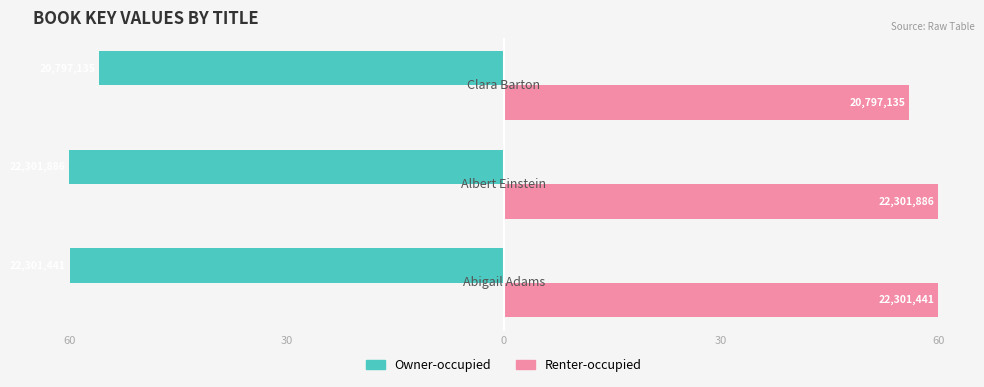

Rank the series by their average value, from lowest to highest.

Owner-occupied, Renter-occupied